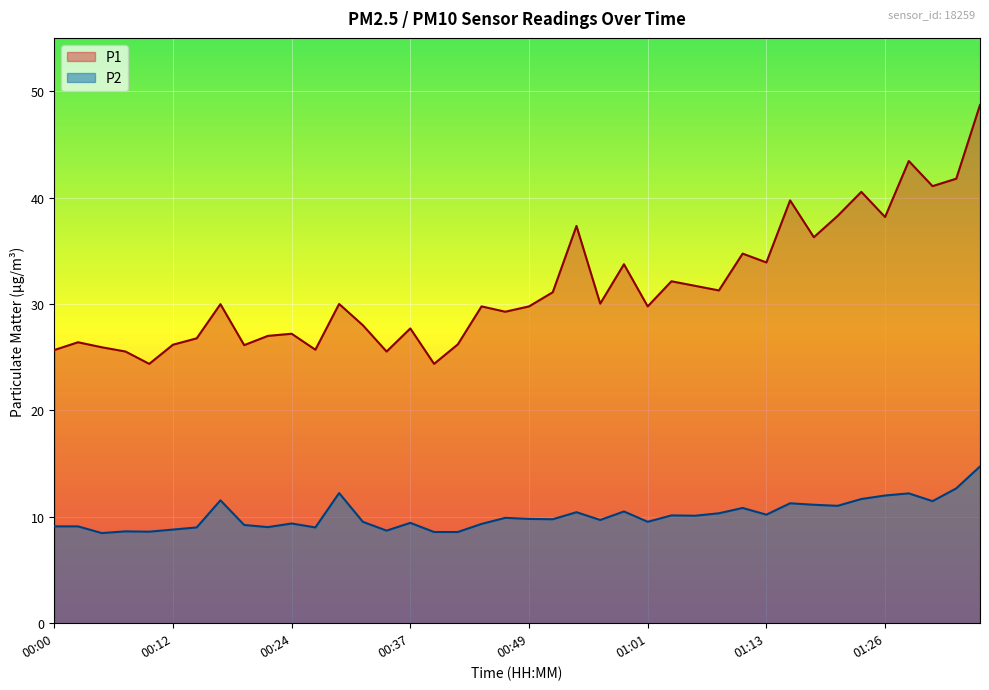

True or false: P1 and P2 intersect in this chart.

False